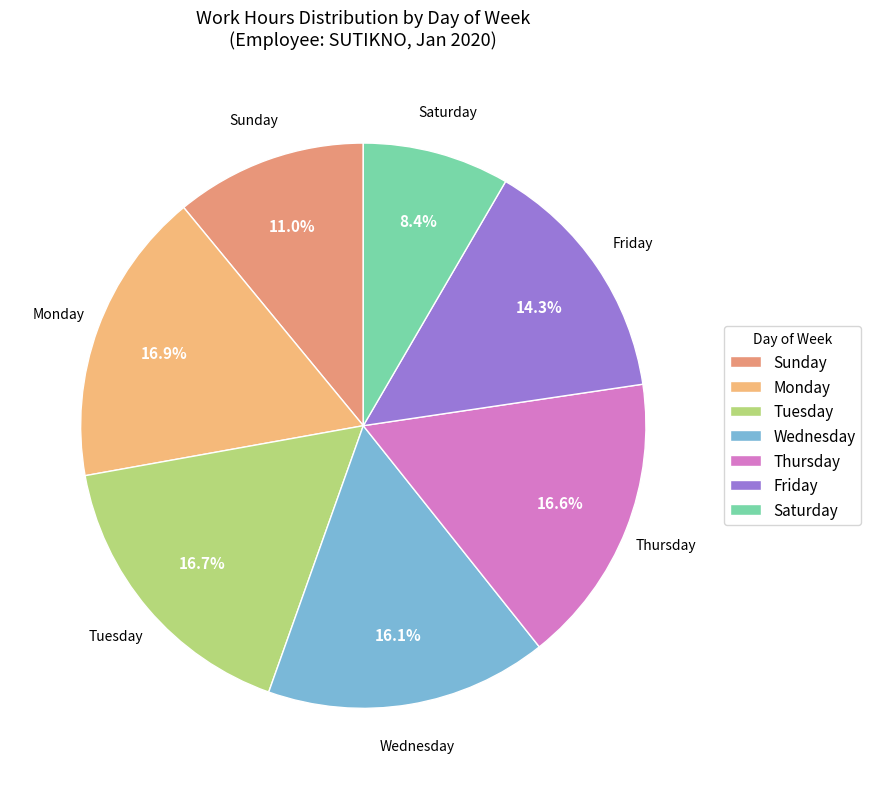

How much of the chart is everything except Saturday?

91.6%